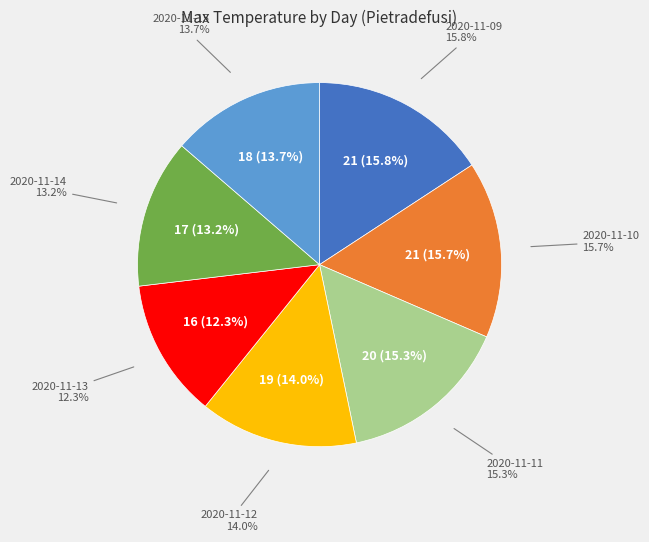

To the nearest percent, what percentage of the pie is 2020-11-12?

14%